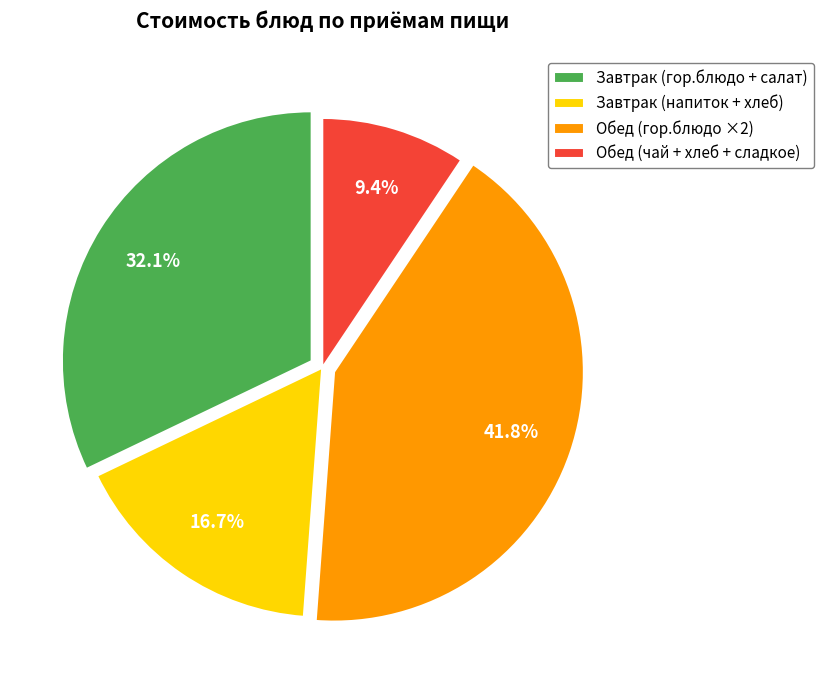

Combined, what portion of the pie is Обед (гор.блюдо ×2) and Обед (чай + хлеб + сладкое)?

51.2%